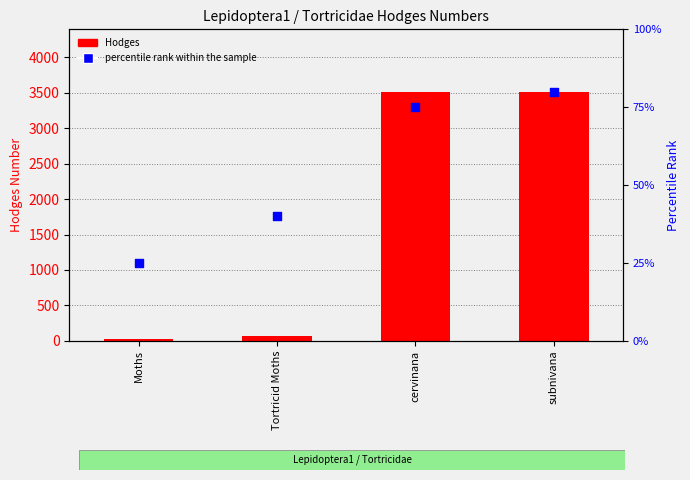

At how many categories does at least one series exceed 2293?

2